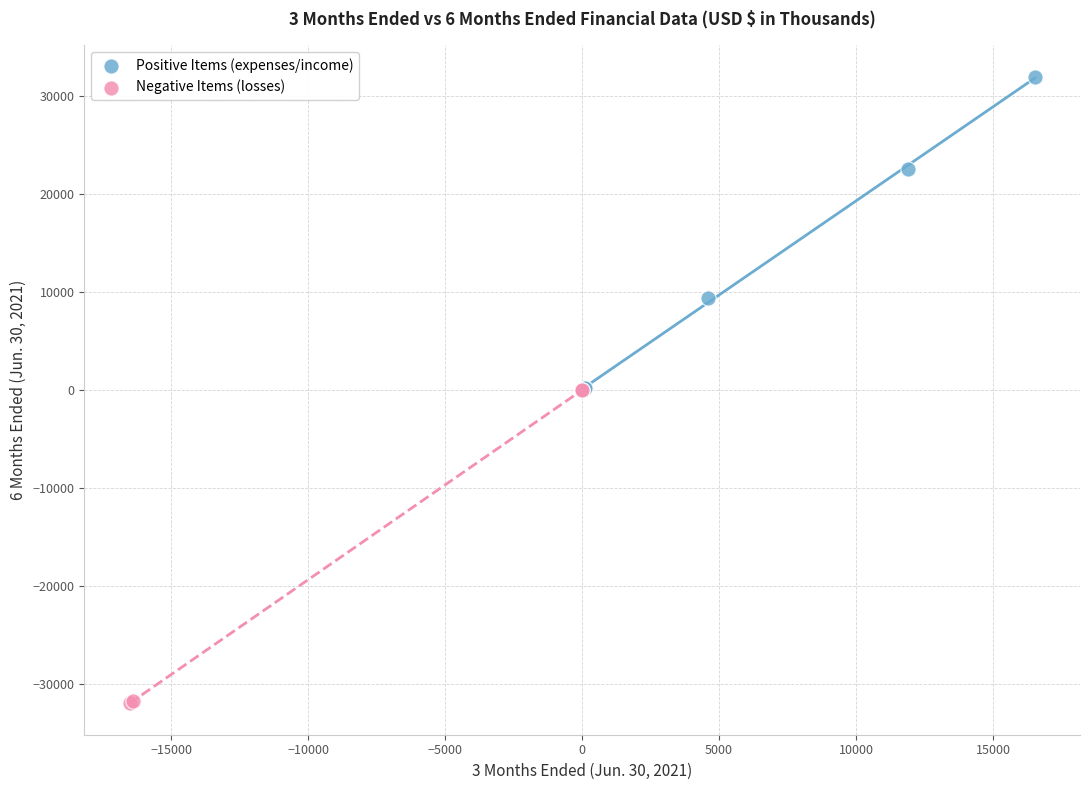

Which series contains the lowest Y value?

Negative Items (losses)